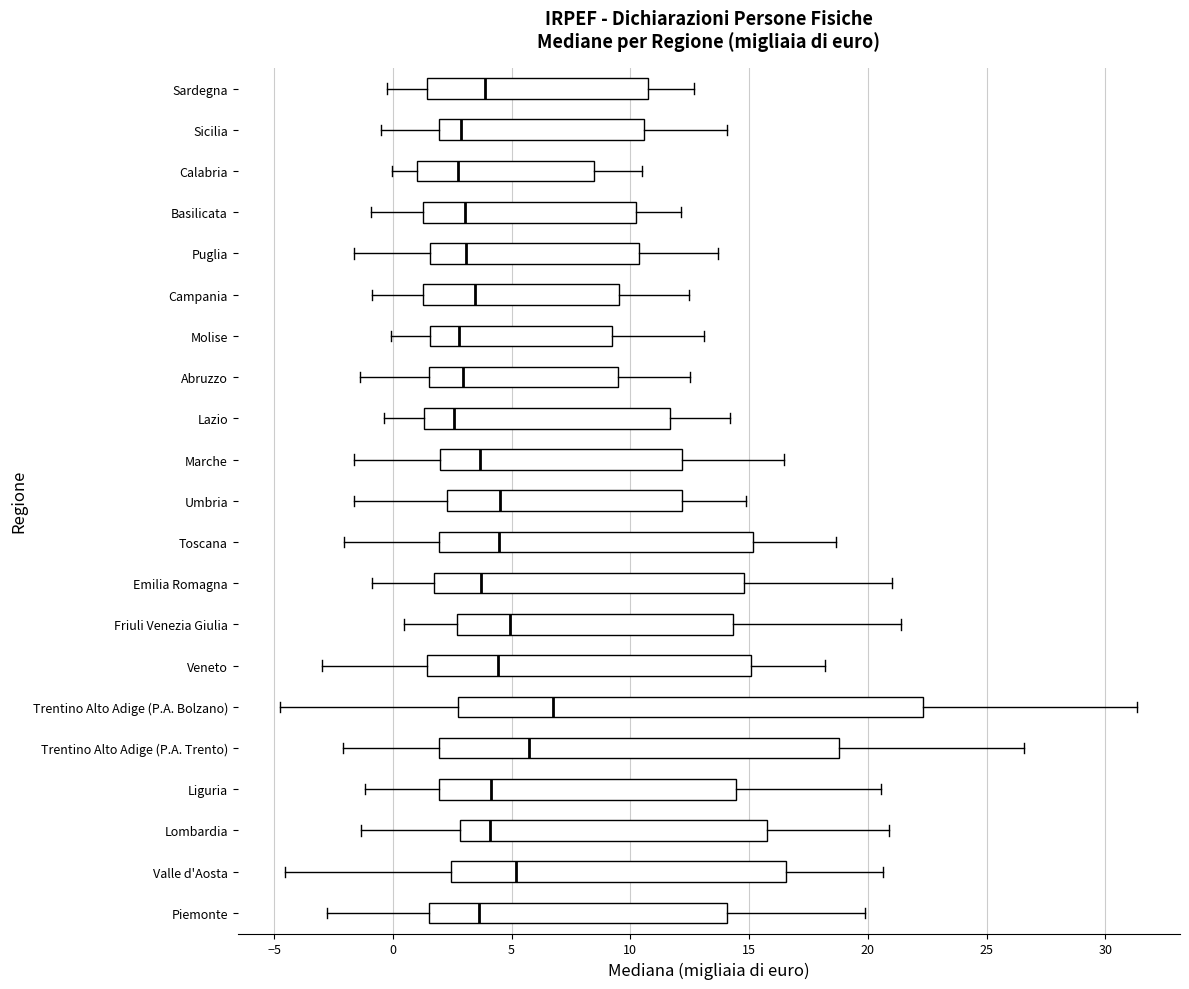

Reading bottom to top, read every box against the x-axis: the position of its median line, the range the box covers, and the ends of its whiskers. The values are not printed on the chart, so give them approximately, as read against the axis.

Piemonte: median 3.5, box 1.5 to 14.0, whiskers -3.0 to 20.0
Valle d'Aosta: median 5.0, box 2.5 to 16.5, whiskers -4.5 to 20.5
Lombardia: median 4.0, box 3.0 to 16.0, whiskers -1.5 to 21.0
Liguria: median 4.0, box 2.0 to 14.5, whiskers -1.0 to 20.5
Trentino Alto Adige (P.A. Trento): median 5.5, box 2.0 to 19.0, whiskers -2.0 to 26.5
Trentino Alto Adige (P.A. Bolzano): median 6.5, box 2.5 to 22.5, whiskers -4.5 to 31.5
Veneto: median 4.5, box 1.5 to 15.0, whiskers -3.0 to 18.0
Friuli Venezia Giulia: median 5.0, box 2.5 to 14.5, whiskers 0.5 to 21.5
Emilia Romagna: median 3.5, box 1.5 to 15.0, whiskers -1.0 to 21.0
Toscana: median 4.5, box 2.0 to 15.0, whiskers -2.0 to 18.5
Umbria: median 4.5, box 2.5 to 12.0, whiskers -1.5 to 15.0
Marche: median 3.5, box 2.0 to 12.0, whiskers -1.5 to 16.5
Lazio: median 2.5, box 1.5 to 11.5, whiskers -0.5 to 14.0
Abruzzo: median 3.0, box 1.5 to 9.5, whiskers -1.5 to 12.5
Molise: median 3.0, box 1.5 to 9.0, whiskers 0.0 to 13.0
Campania: median 3.5, box 1.5 to 9.5, whiskers -1.0 to 12.5
Puglia: median 3.0, box 1.5 to 10.5, whiskers -1.5 to 13.5
Basilicata: median 3.0, box 1.5 to 10.0, whiskers -1.0 to 12.0
Calabria: median 3.0, box 1.0 to 8.5, whiskers 0.0 to 10.5
Sicilia: median 3.0, box 2.0 to 10.5, whiskers -0.5 to 14.0
Sardegna: median 4.0, box 1.5 to 10.5, whiskers 0.0 to 12.5